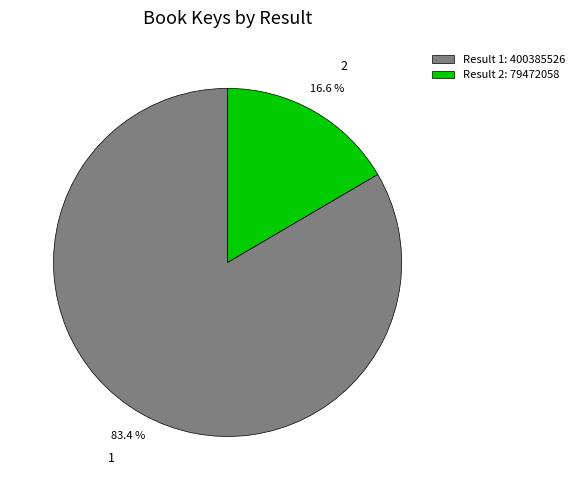

Does Result 2: 79472058 account for over 50% of the chart?

No